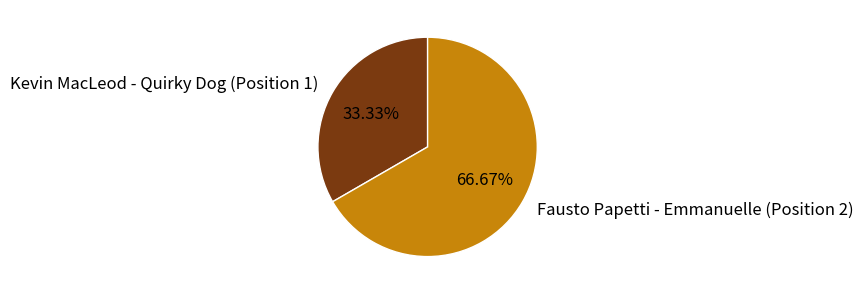

What is the largest slice in the pie chart?

Fausto Papetti - Emmanuelle (Position 2)